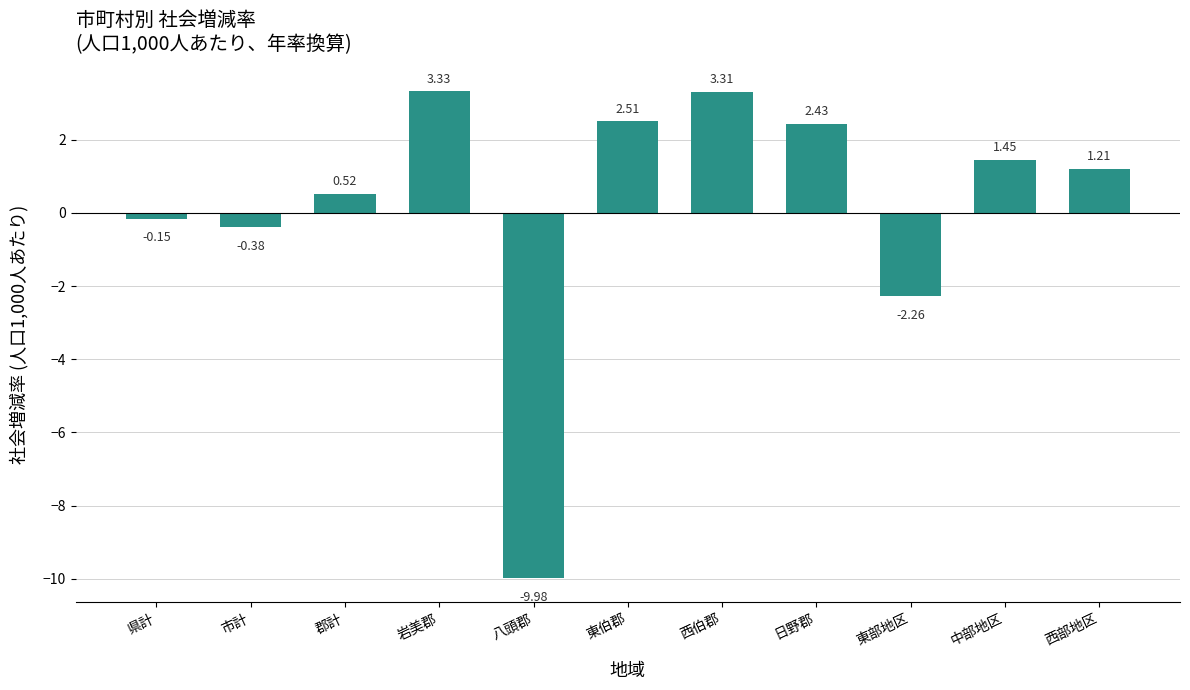

How many values are below zero?

4